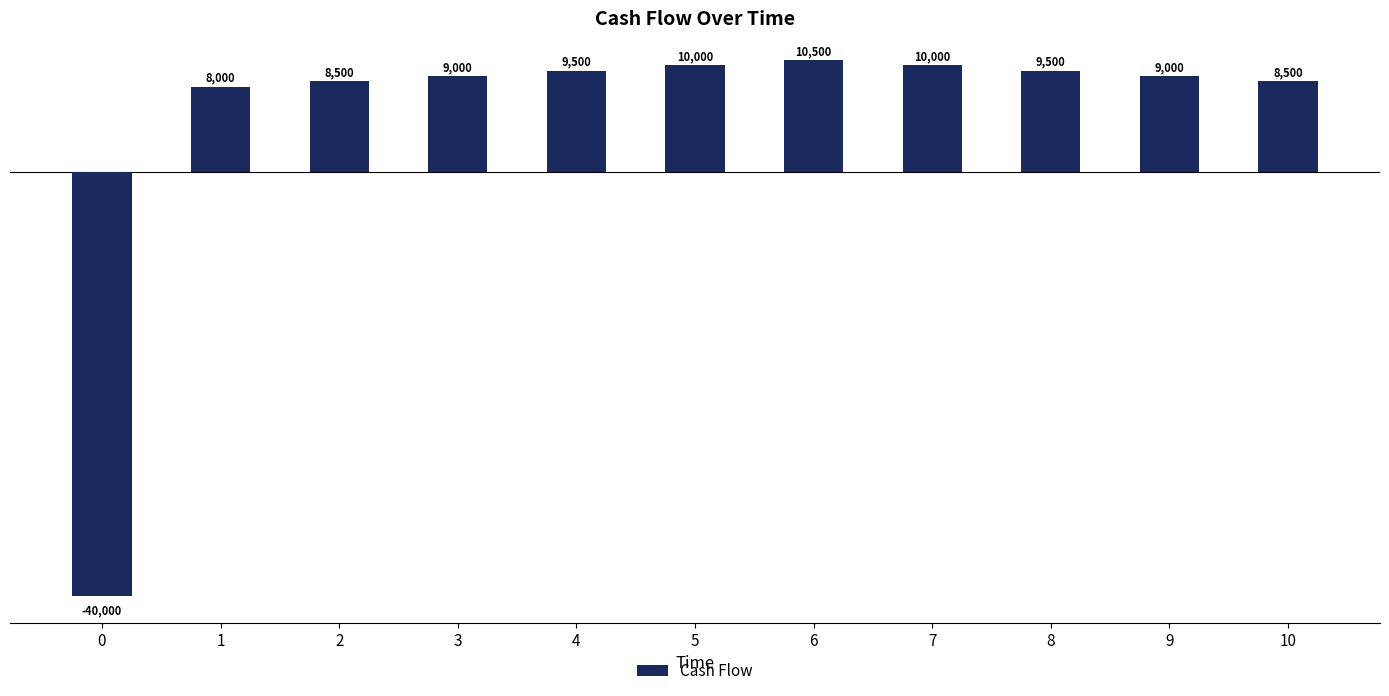

How many series are shown in this chart?

1